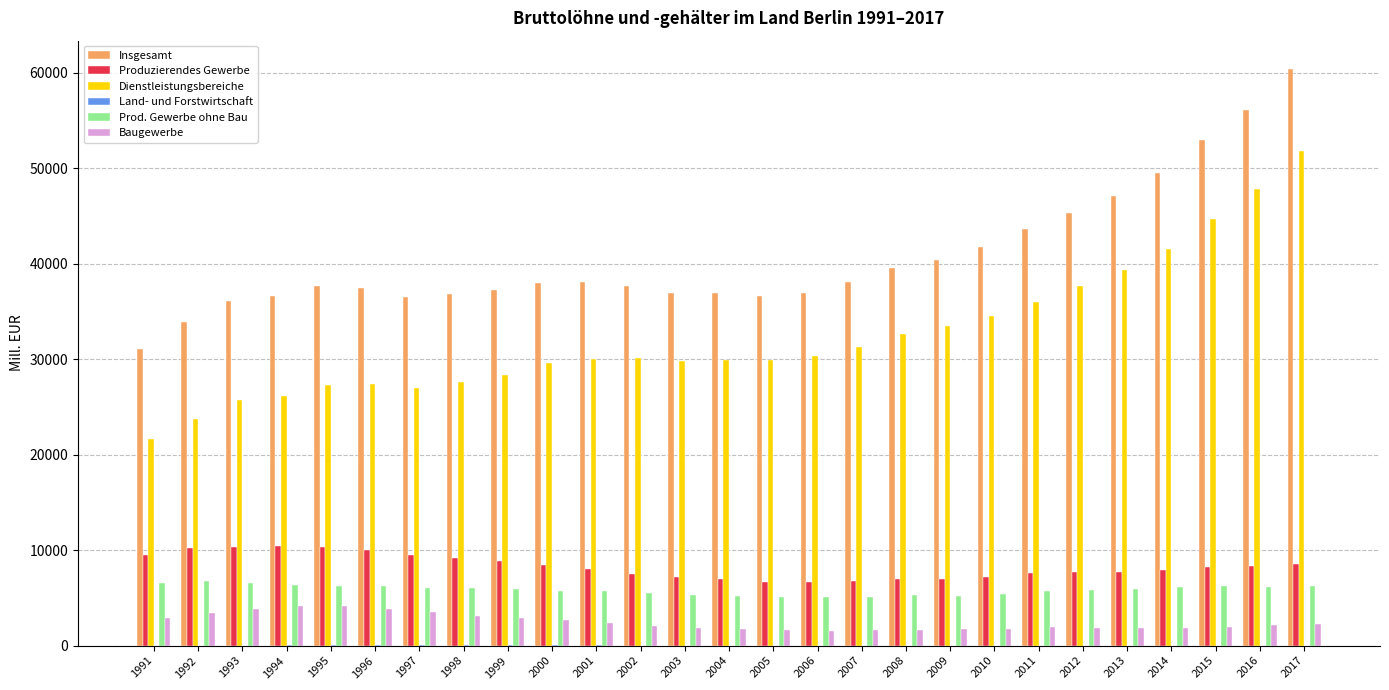

What is the average value of the Insgesamt series?

40718.7